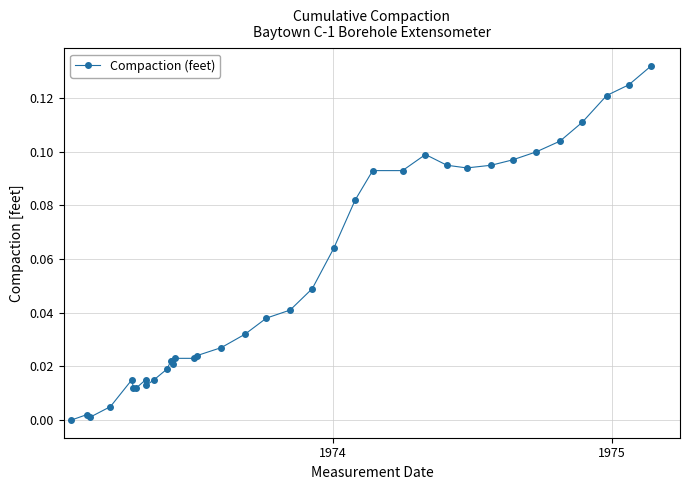

What is the sum of all values?

1.9